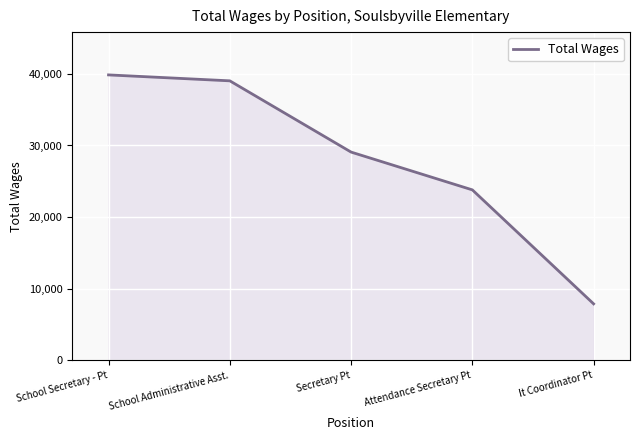

What value does the data have at Secretary Pt, to the nearest 100?

29100